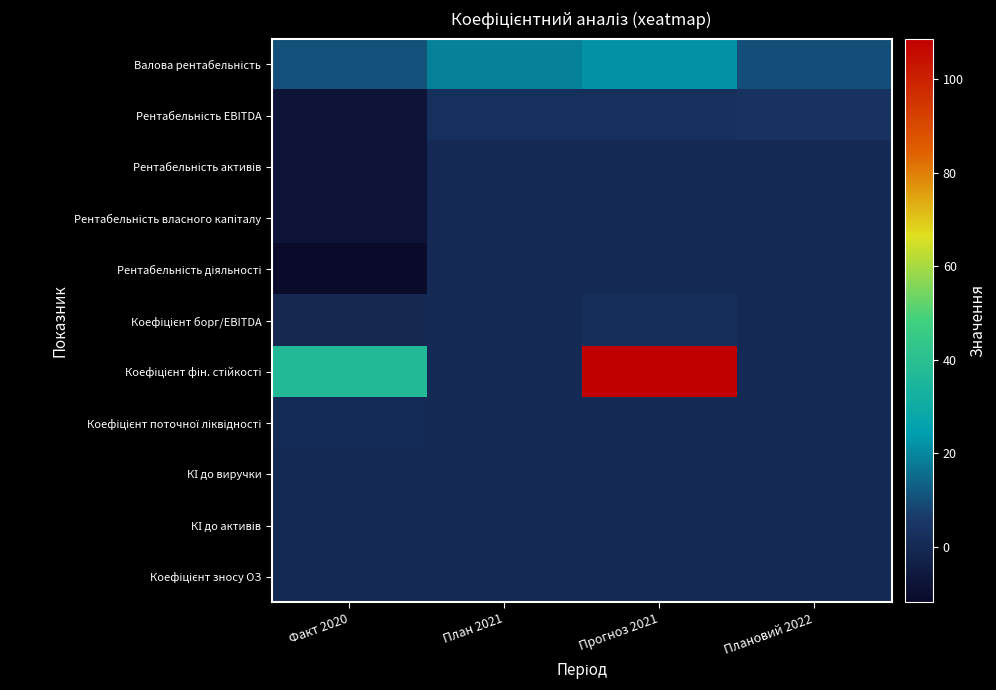

How many series are shown in this chart?

11